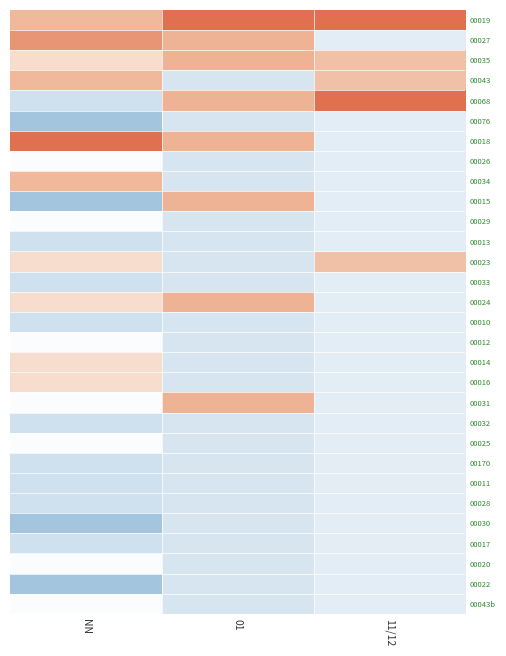

What is the difference between the highest and lowest values at NN?

4.4